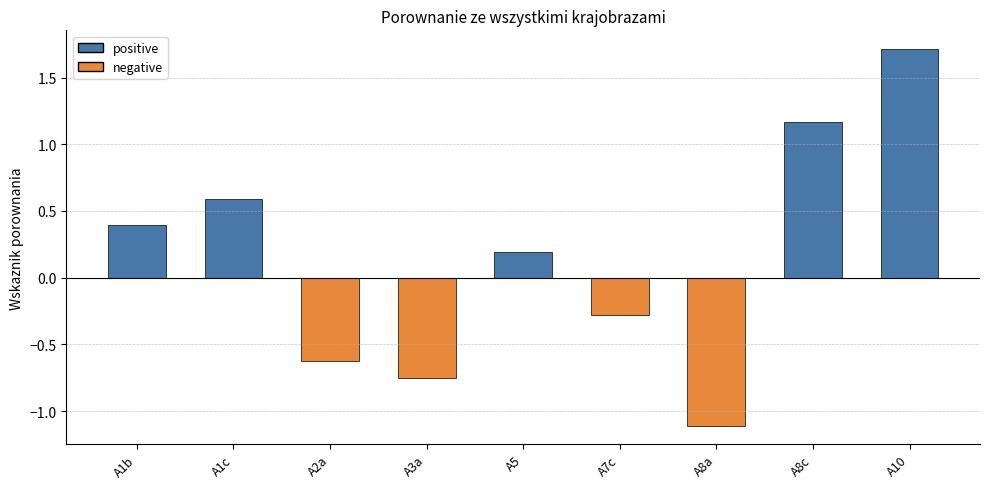

Where is the data nearest to the value 0?

A5